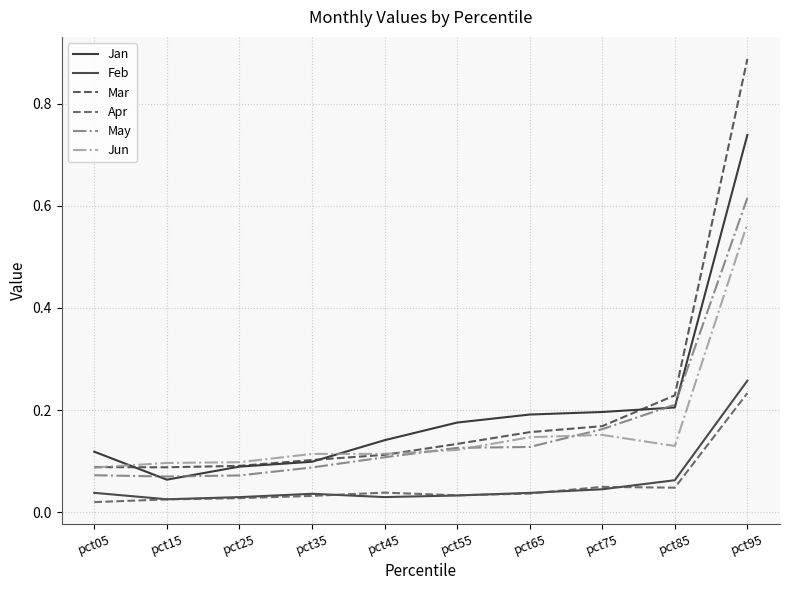

What are all the series names shown in the legend?

Jan, Feb, Mar, Apr, May, Jun